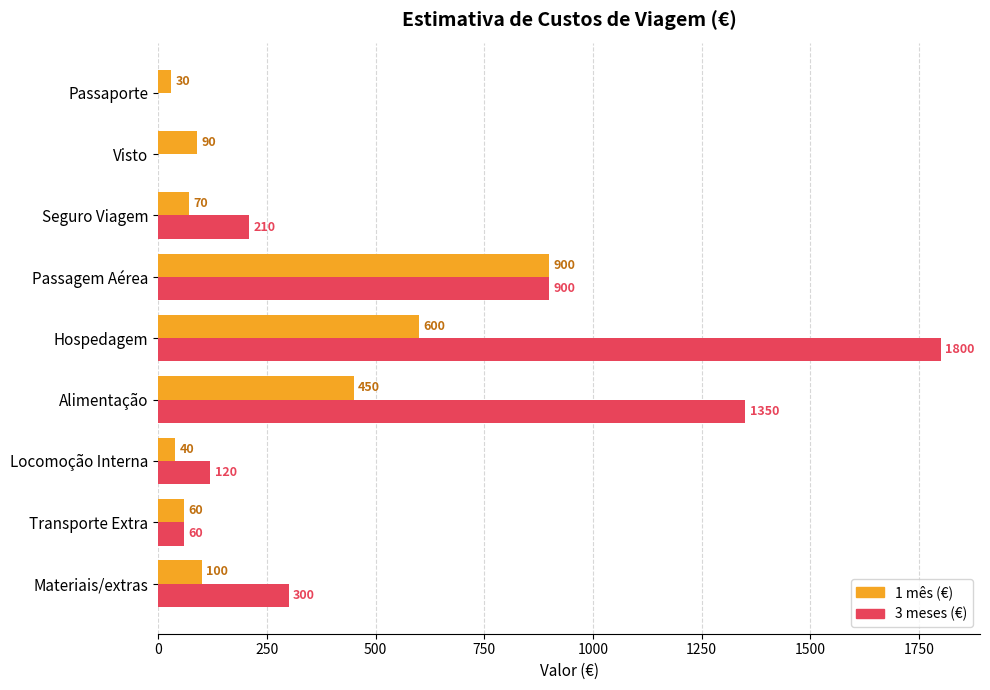

Which series changed the most between Passagem Aérea and Hospedagem?

3 meses (€)